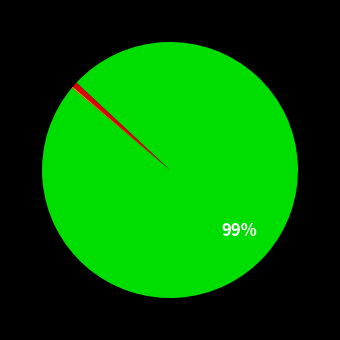

To the nearest percent, what is the difference between the largest and smallest slice percentages?

99%